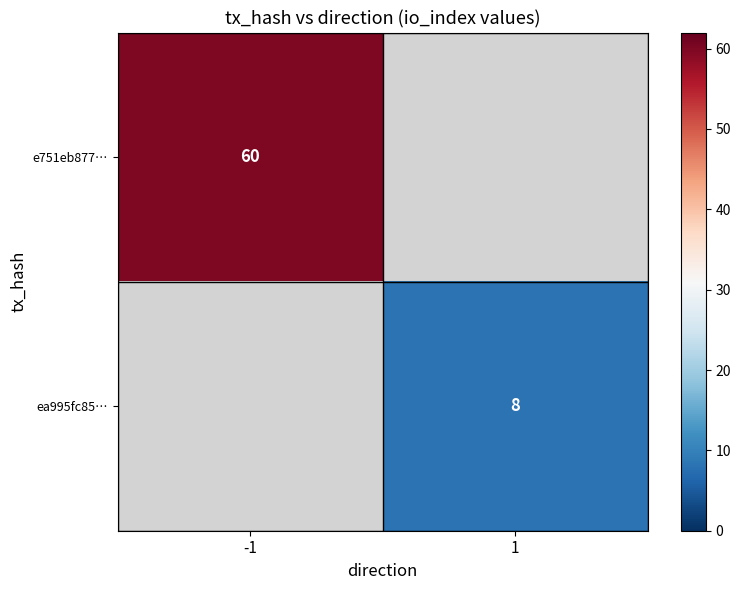

True or false: ea995fc85… has a value of 8 at 1.

True